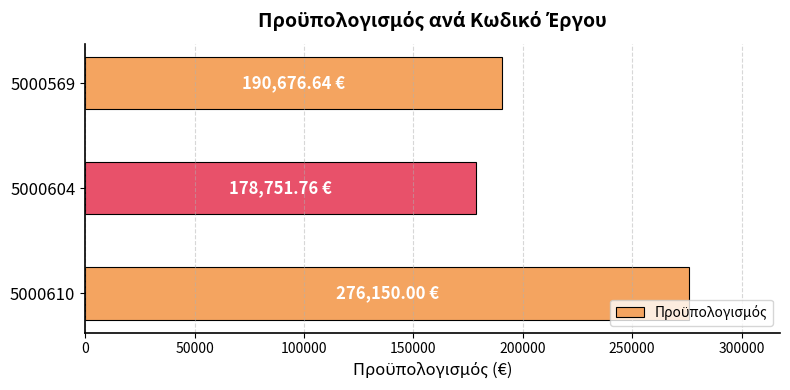

Rank the categories by value from highest to lowest.

5000610, 5000569, 5000604